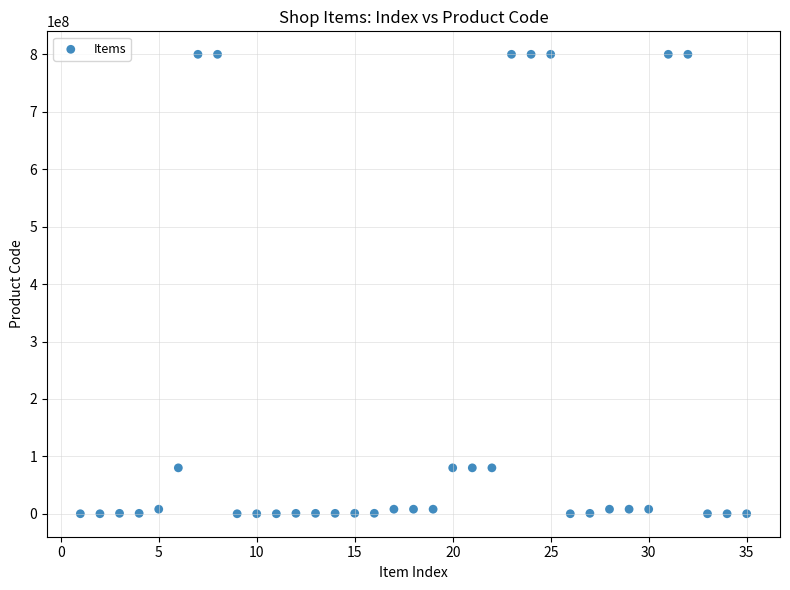

What is the range of Y values (max minus min)?

800036927